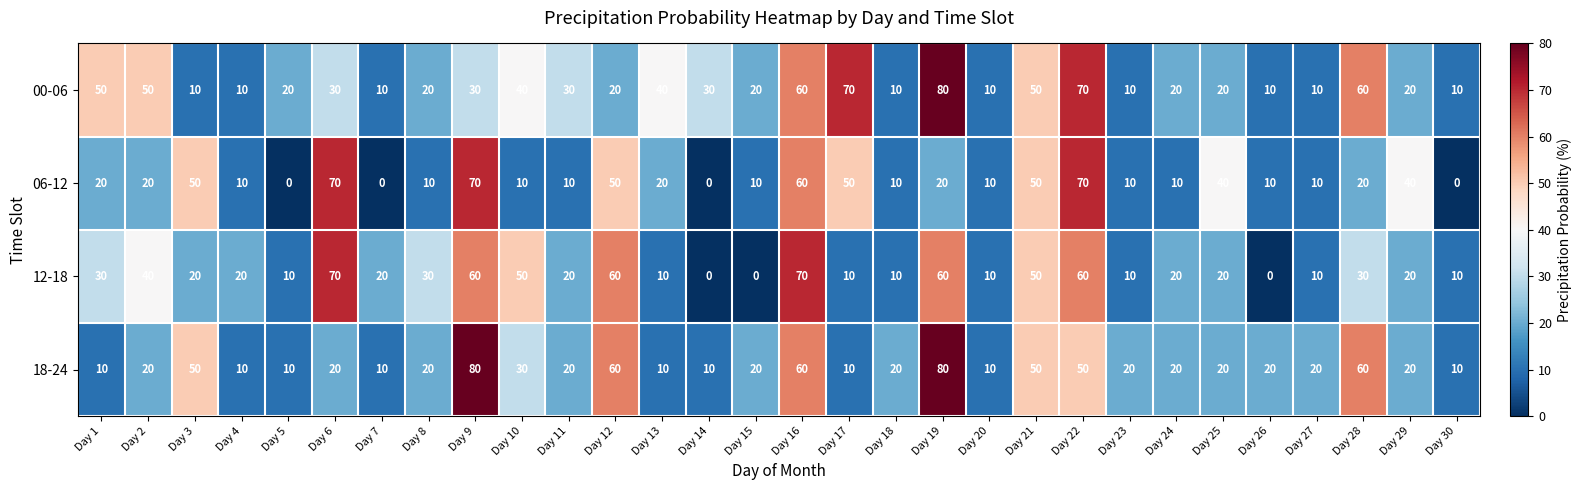

What is the difference between the maximum and second lowest values in the 18-24 series?

70